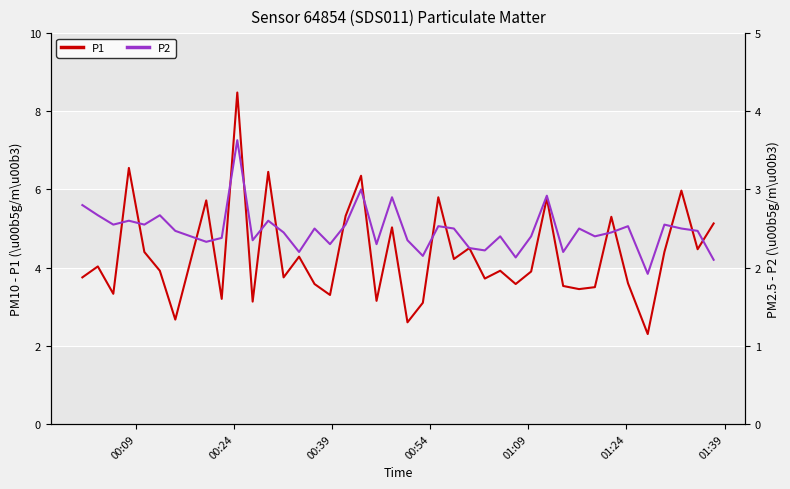

Reading right to left, transcribe all the data shown in this chart.

P1: 5.1	4.5	6.0	4.4	2.3	3.6	5.3	3.5	3.5	3.5	5.8	3.9	3.6	3.9	3.7	4.5	4.2	5.8	3.1	2.6	5.0	3.1	6.3	5.3	3.3	3.6	4.3	3.8	6.5	3.1	8.5	3.2	5.7	2.7	3.9	4.4	6.5	3.3	4.0	3.8
P2: 2.1	2.5	2.5	2.5	1.9	2.5	2.5	2.4	2.5	2.2	2.9	2.4	2.1	2.4	2.2	2.2	2.5	2.5	2.1	2.4	2.9	2.3	3.0	2.5	2.3	2.5	2.2	2.5	2.6	2.4	3.6	2.4	2.3	2.5	2.7	2.5	2.6	2.5	2.7	2.8